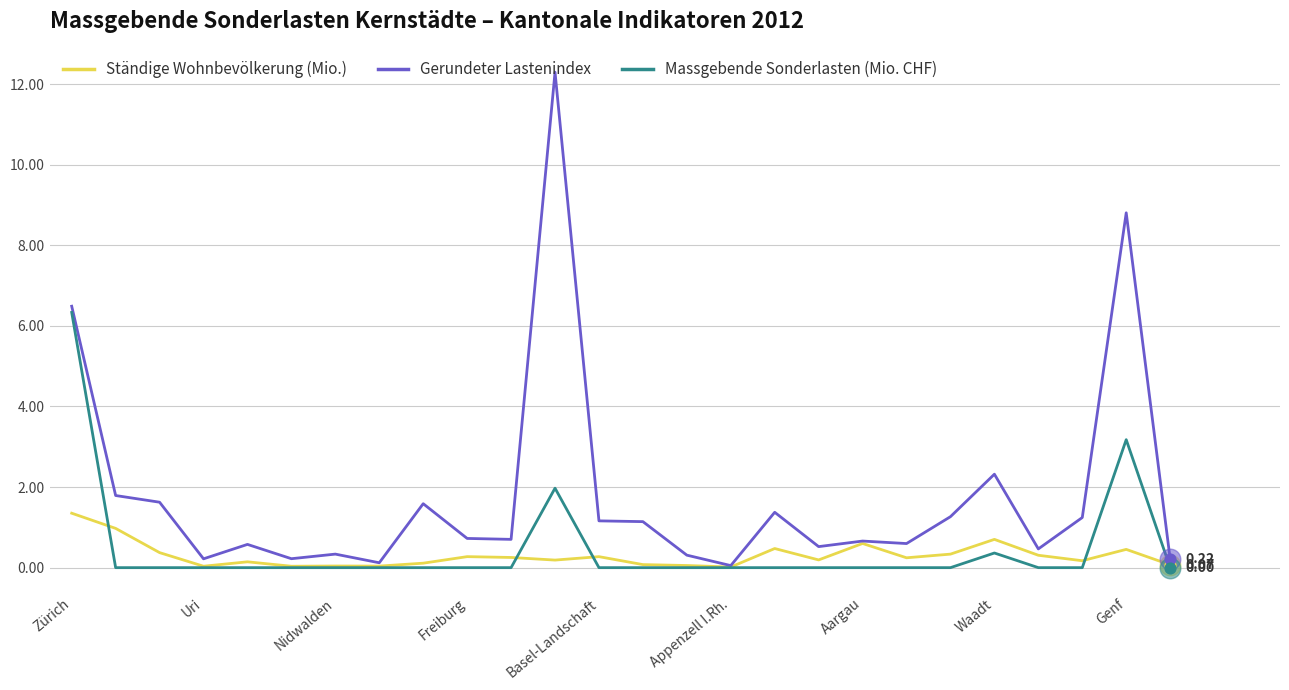

Which series has the largest total across all categories?

Gerundeter Lastenindex